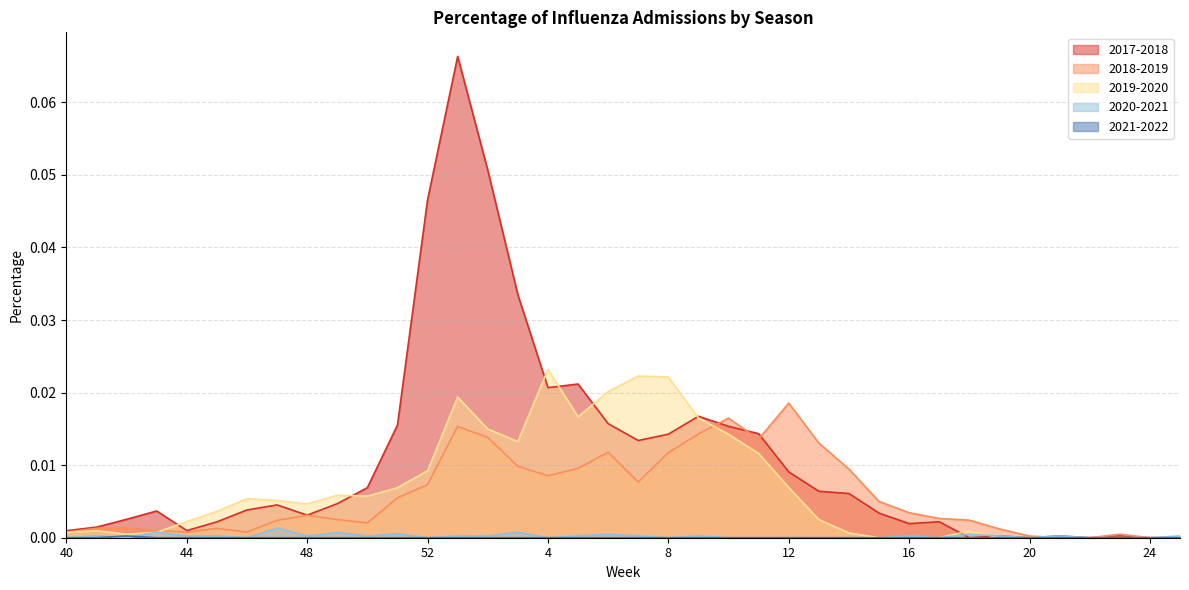

Which series has the largest total across all categories?

2017-2018